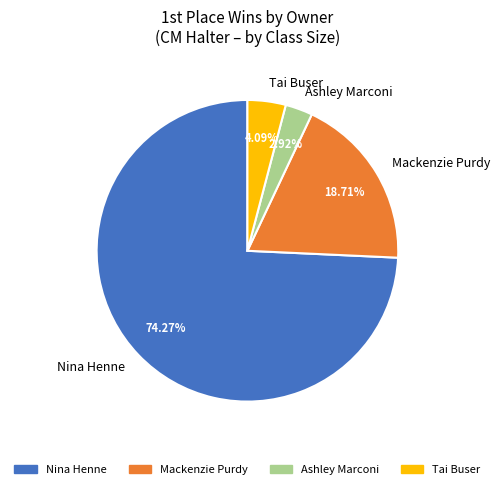

Does any single category account for the majority?

Yes